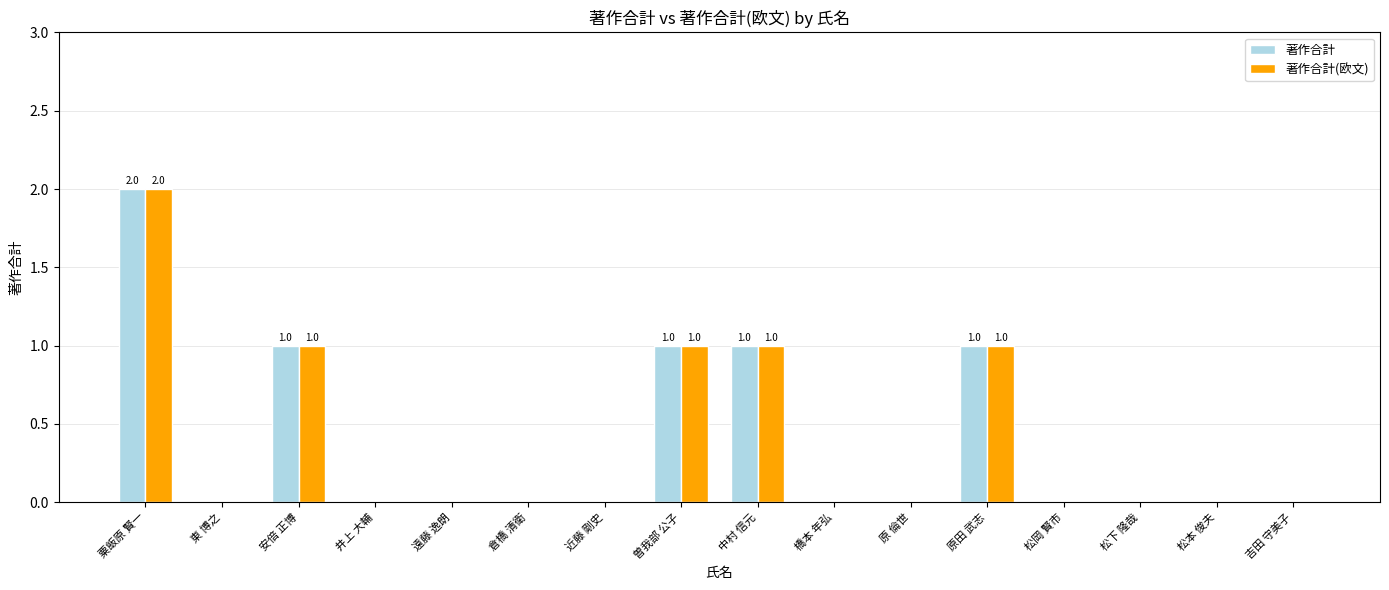

Which category has the highest value in the 著作合計 series?

粟飯原 賢一